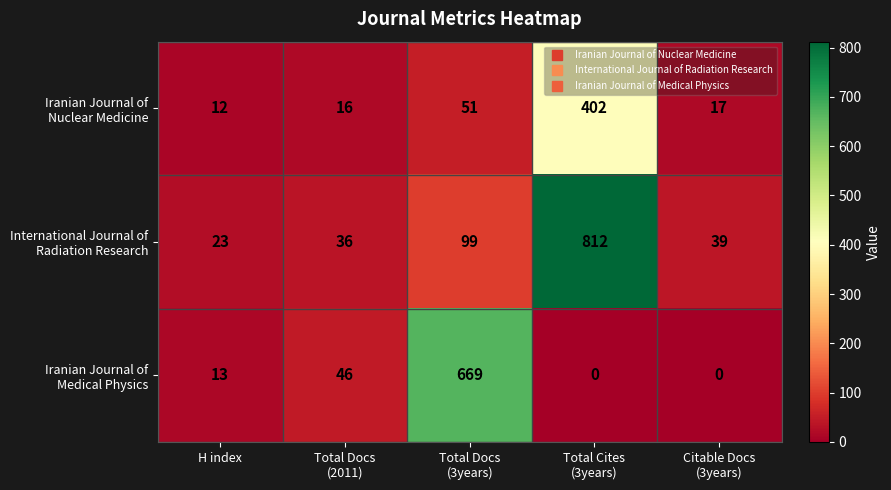

What is the difference between the highest and lowest values at H index?

11